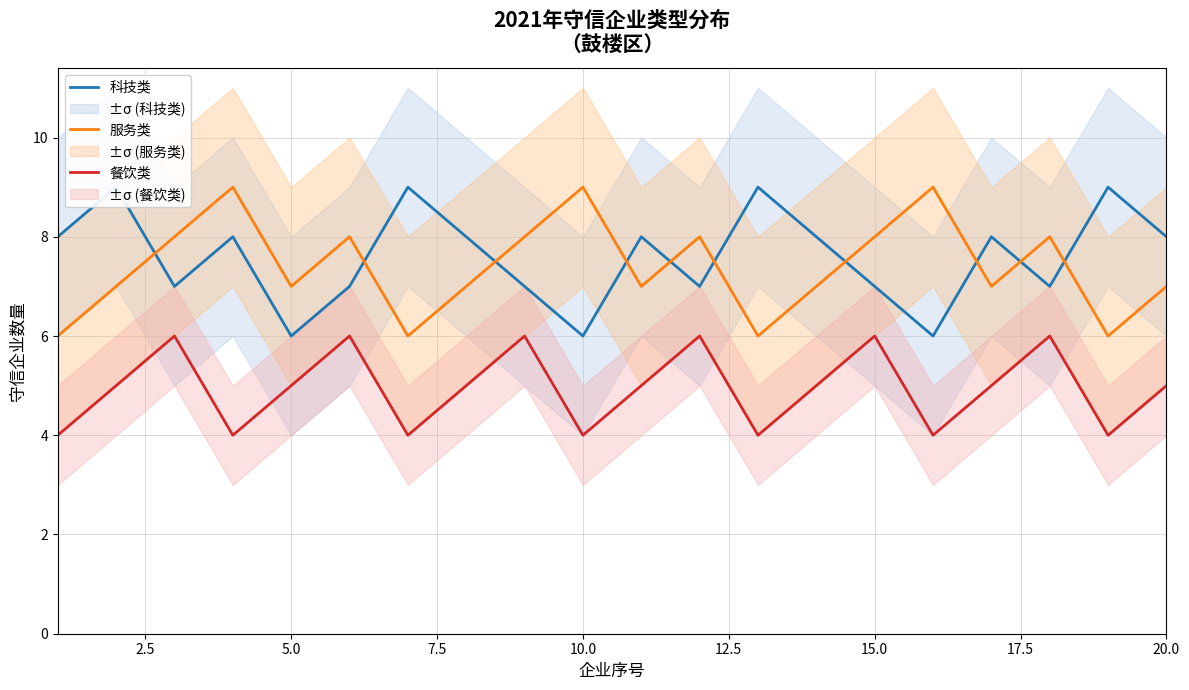

What is the minimum value for 餐饮类?

4